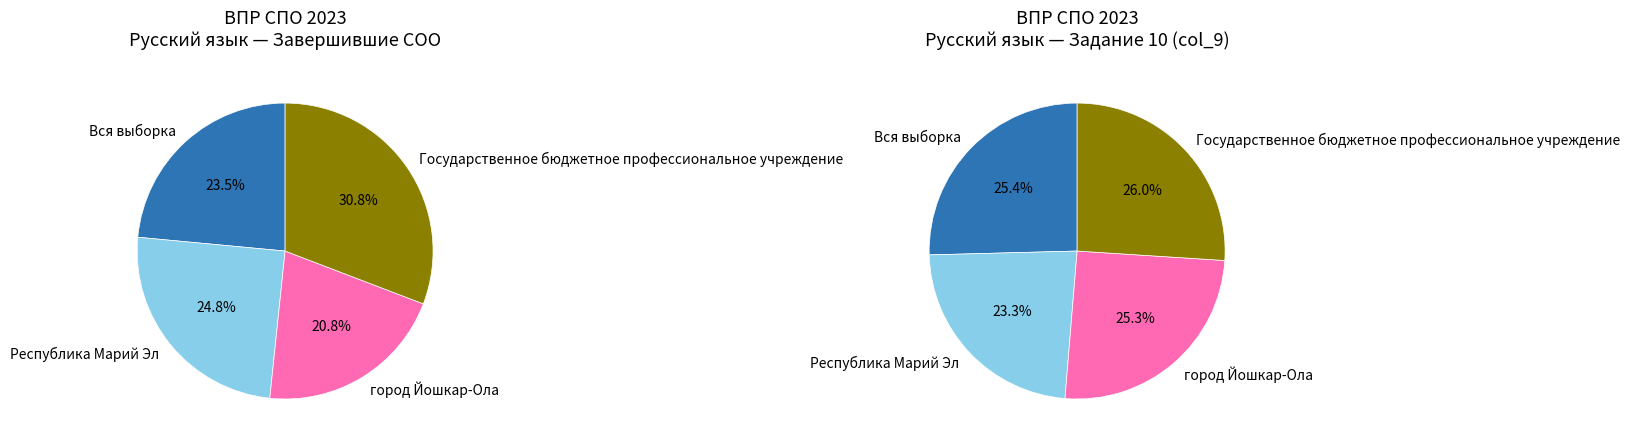

To the nearest percent, what is the difference between the Республика Марий Эл and Вся выборка slice percentages?

1%